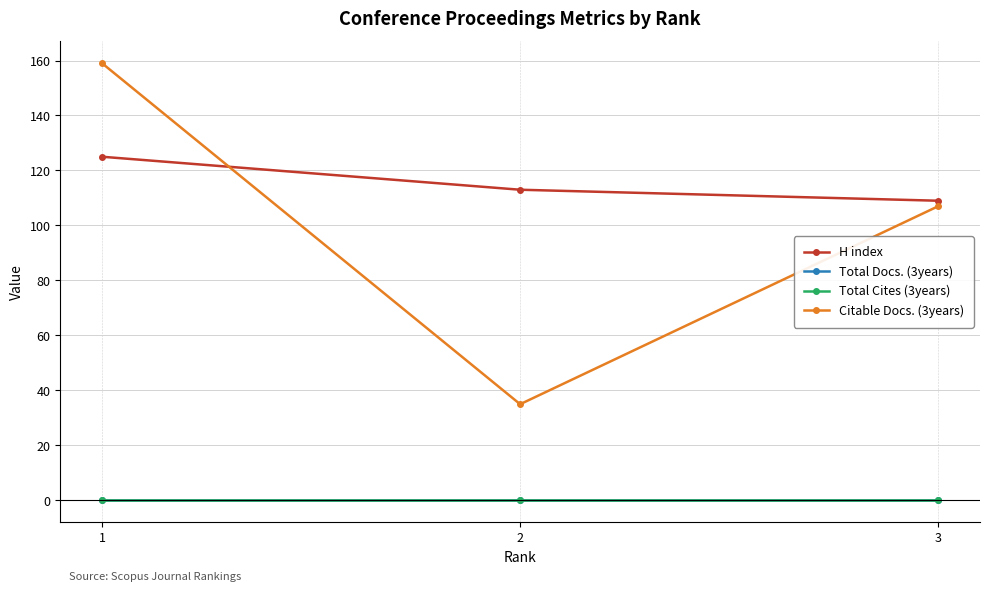

At which label does Citable Docs. (3years) reach its peak?

1